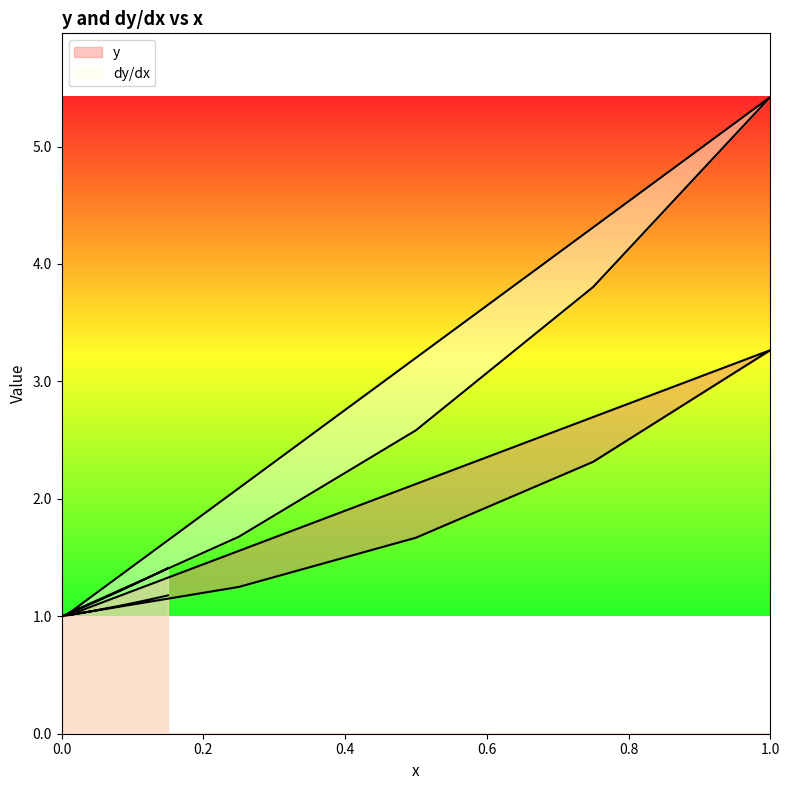

True or false: y has a value of 1.7 at 0.5.

True